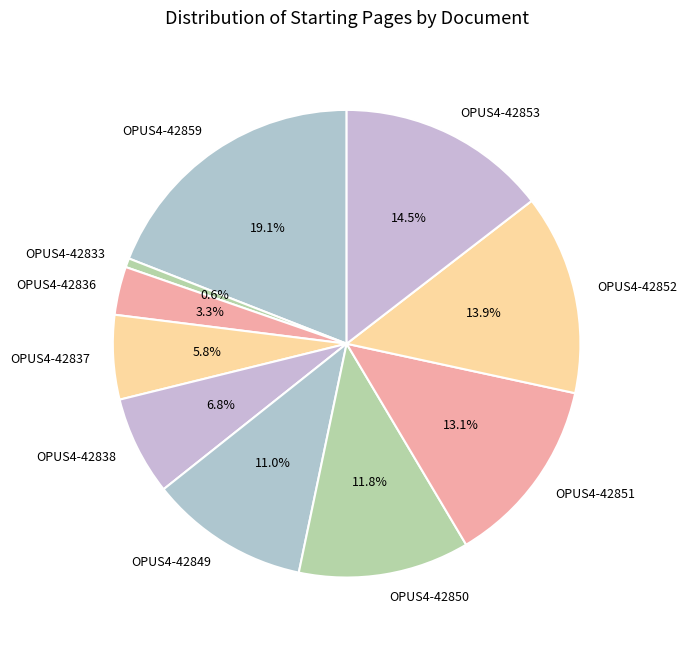

Do OPUS4-42850 and OPUS4-42836 together represent more than half of the pie?

No